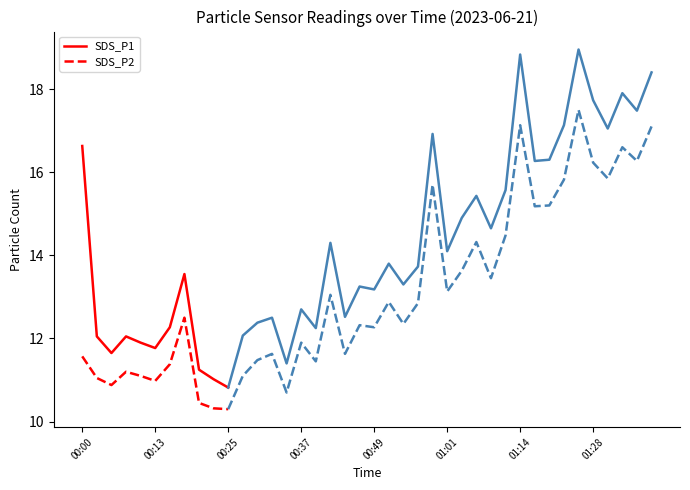

What is the lowest value of the SDS_P2 series?

10.3